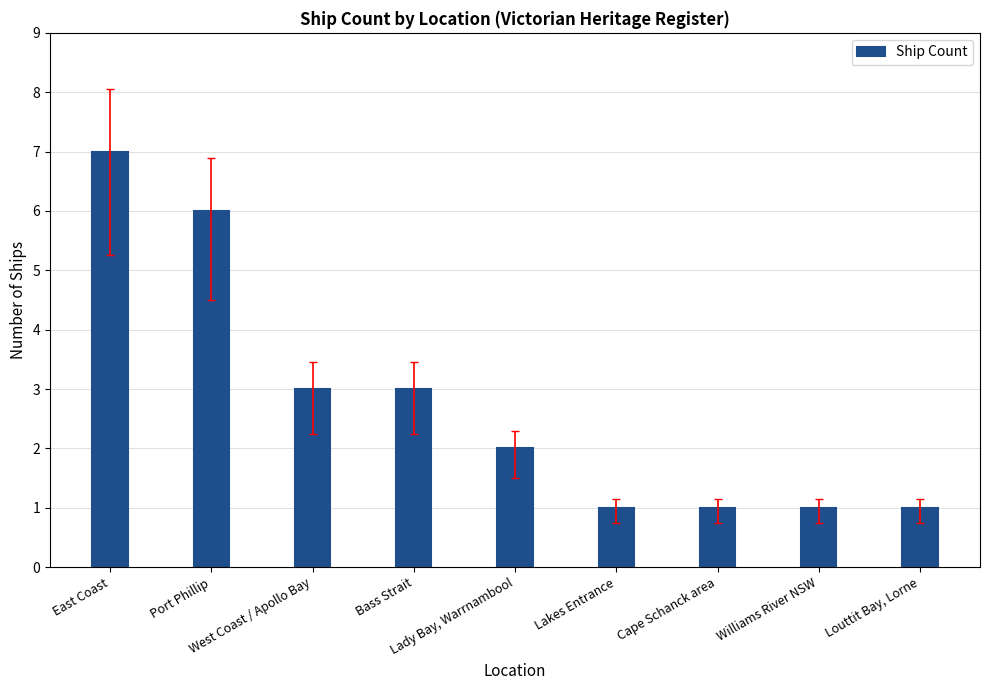

Are the bars grouped side by side (vs. stacked)?

No